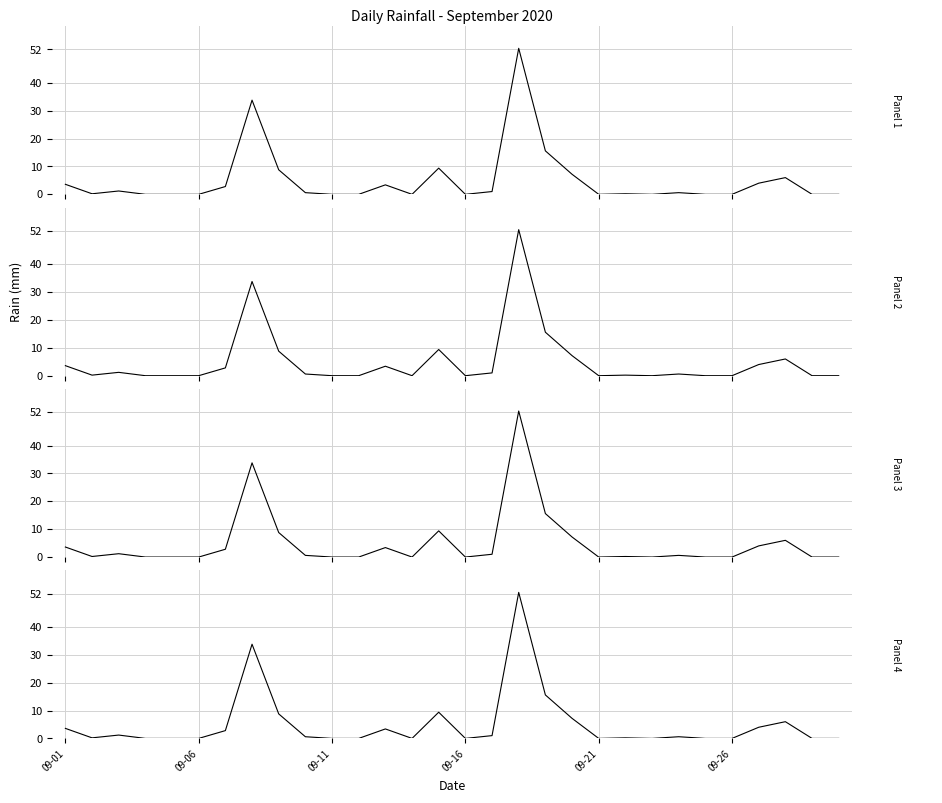

Reading left to right, transcribe all the data shown in this chart.

3.6	0.2	1.2	0.0	0.0	0.0	2.8	33.8	8.8	0.6	0.0	0.0	3.4	0.0	9.4	0.0	1.0	52.4	15.6	7.2	0.0	0.2	0.0	0.6	0.0	0.0	4.0	6.0	0.0	0.0